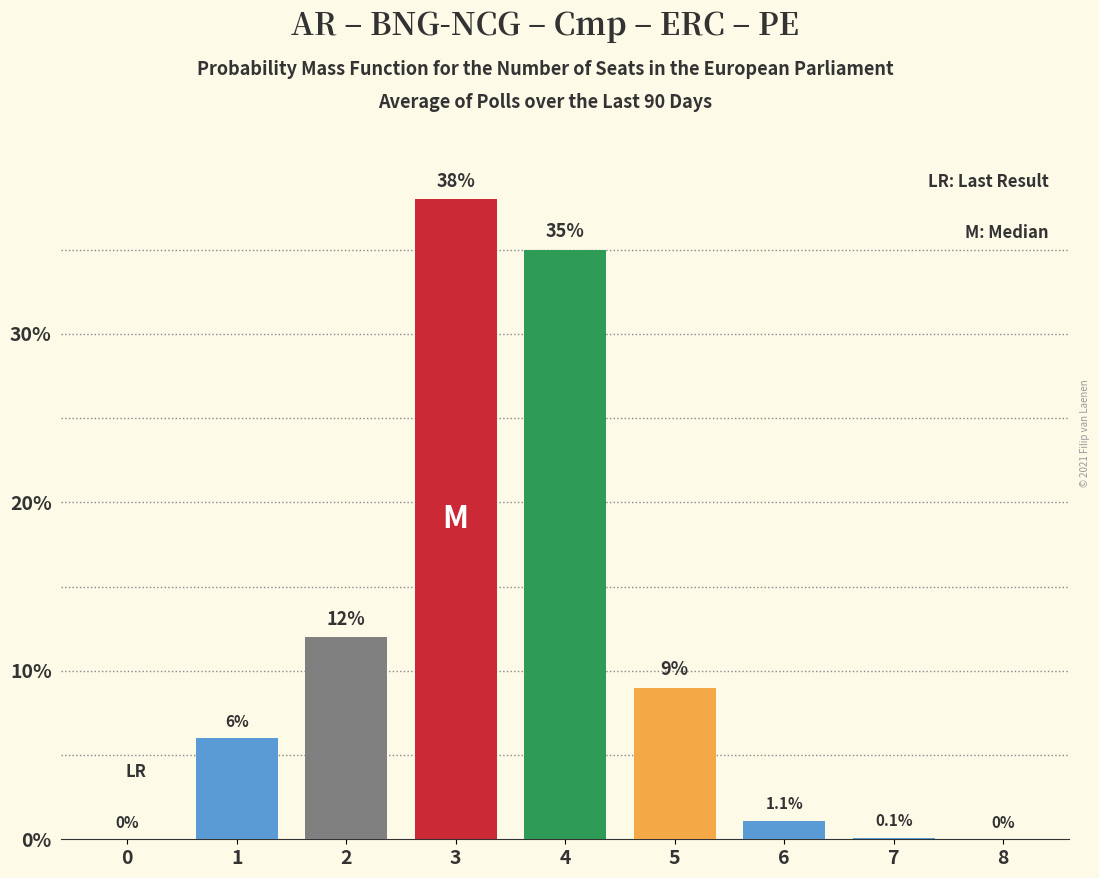

Are the bars grouped side by side (vs. stacked)?

No